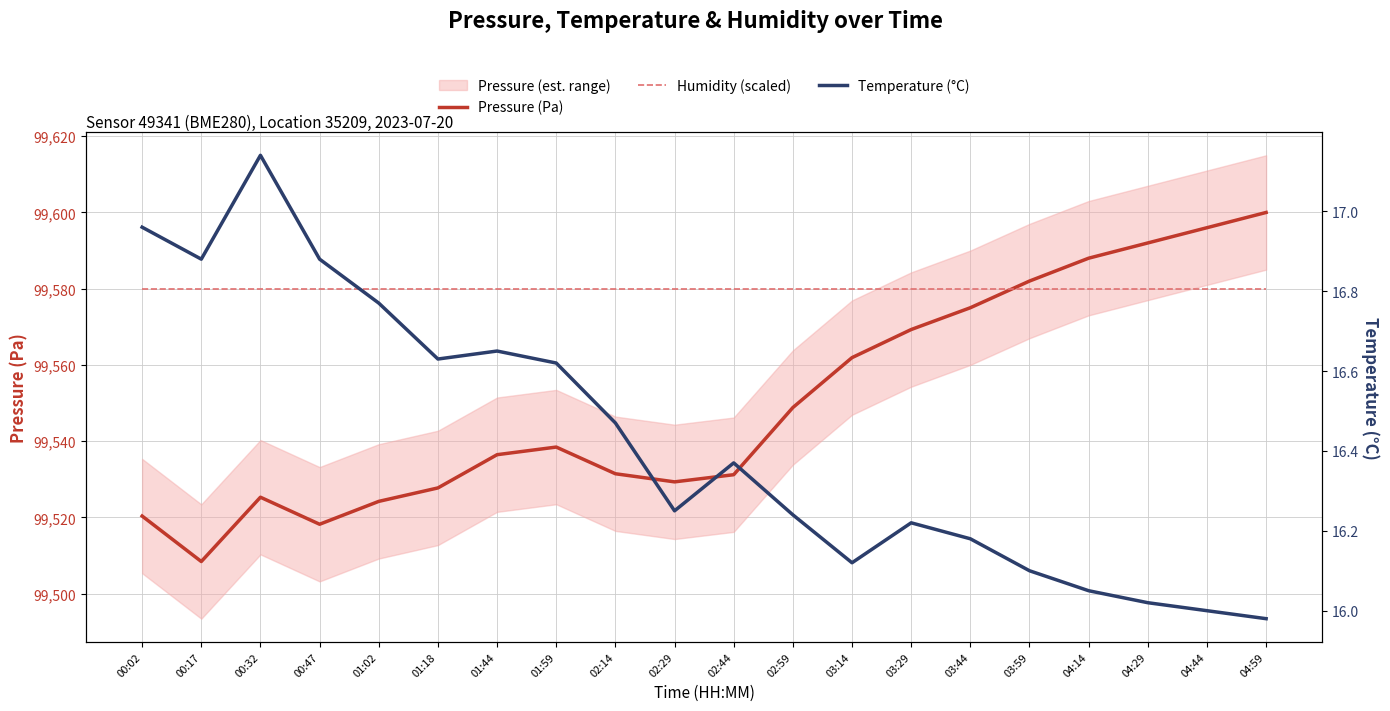

At which category is the sum across all series the highest?

04:59